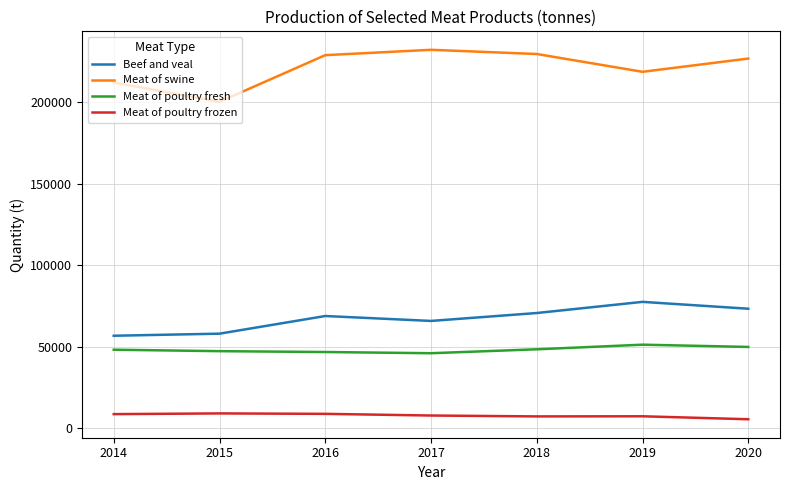

True or false: Beef and veal and Meat of swine cross at least once.

False